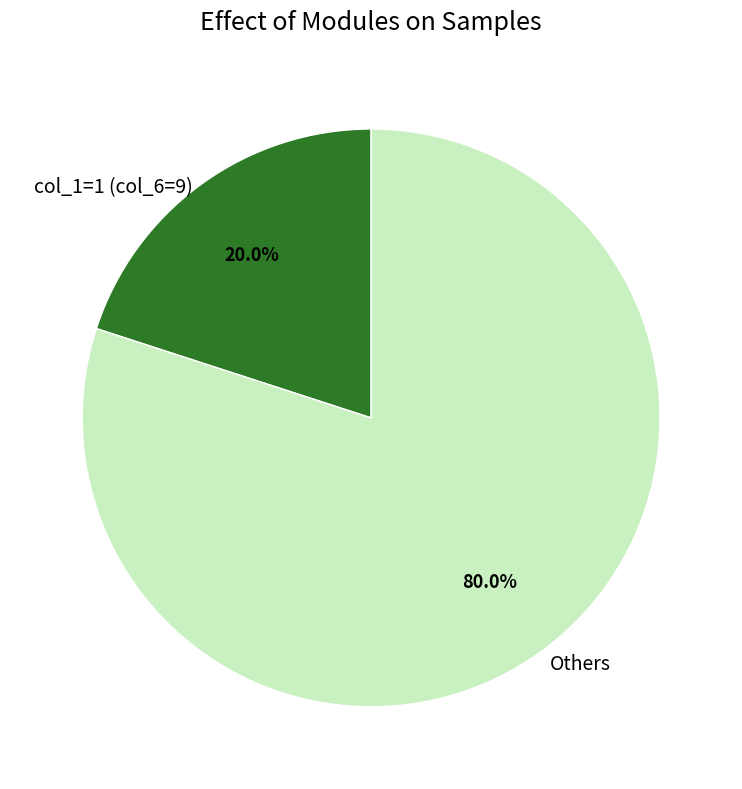

What portion of the pie excludes col_1=1 (col_6=9)?

80.0%